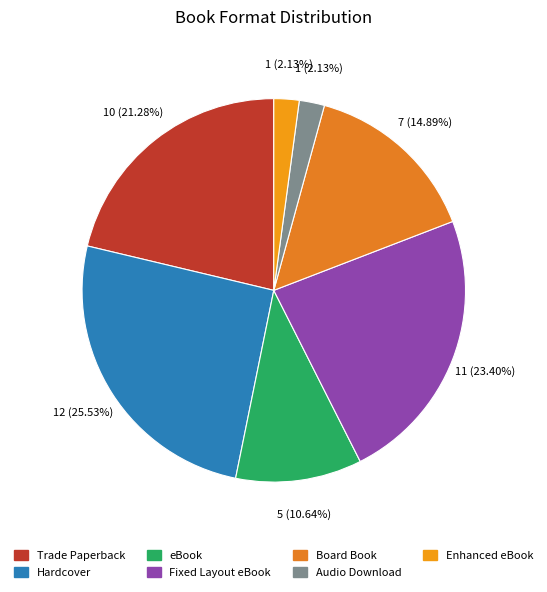

Which category has the biggest portion of the pie?

Hardcover